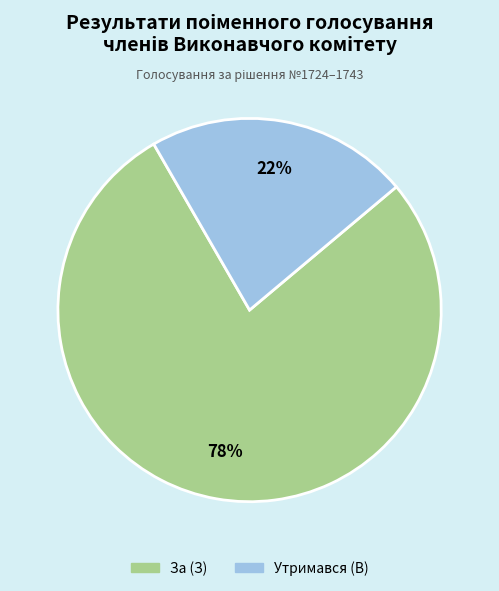

Which slice is the smallest?

Утримався (В)